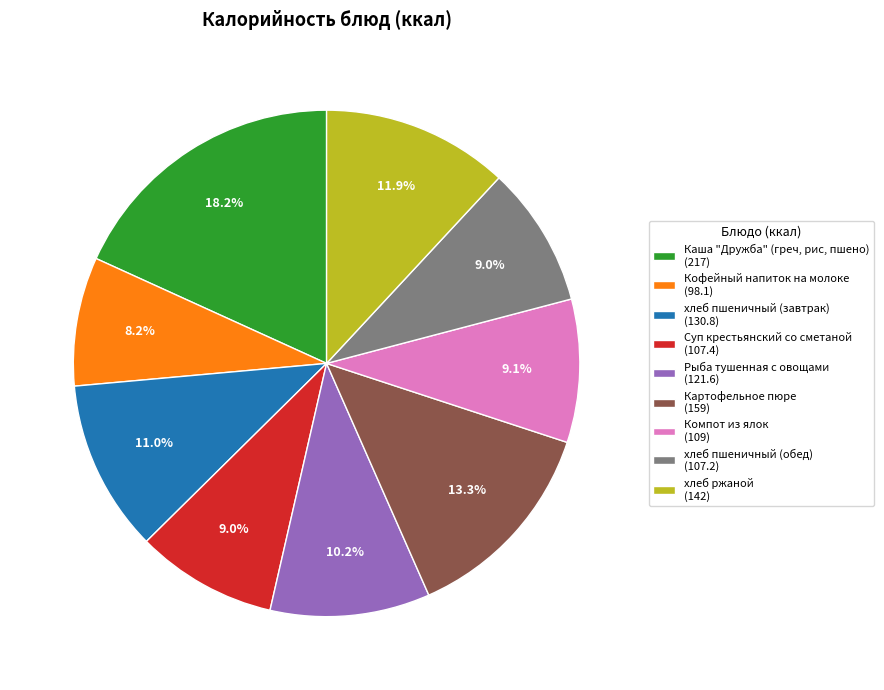

To the nearest percent, what percentage of the pie is Суп крестьянский со сметаной?

9%